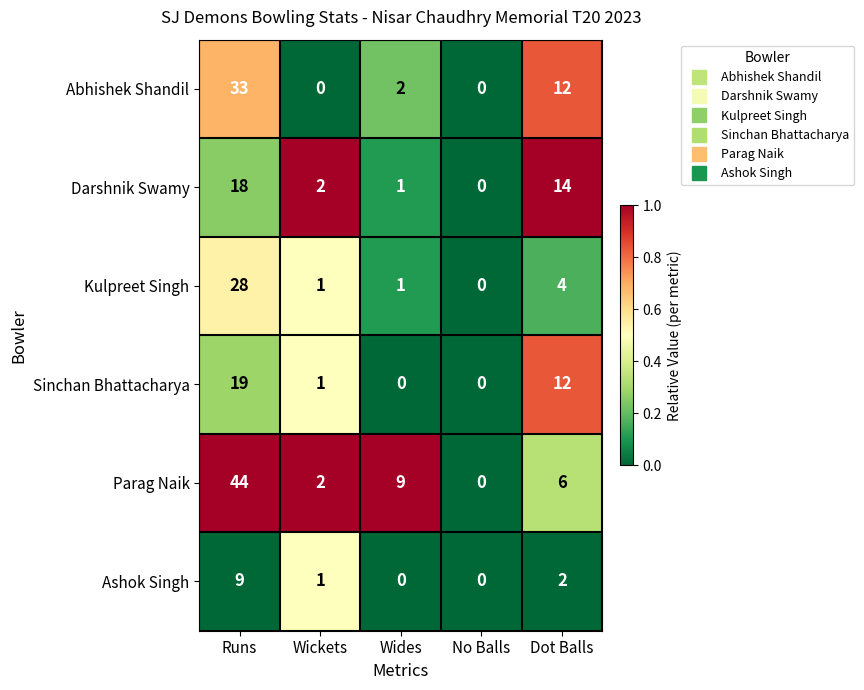

Which series has the widest spread of values?

Parag Naik